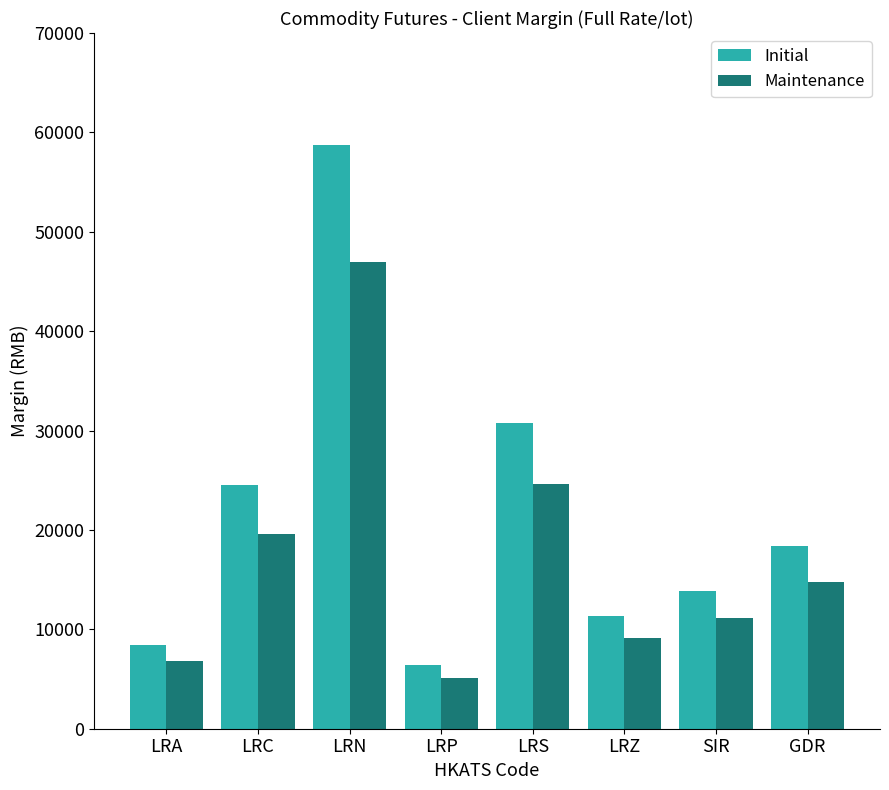

At how many categories does at least one series exceed 26639?

2